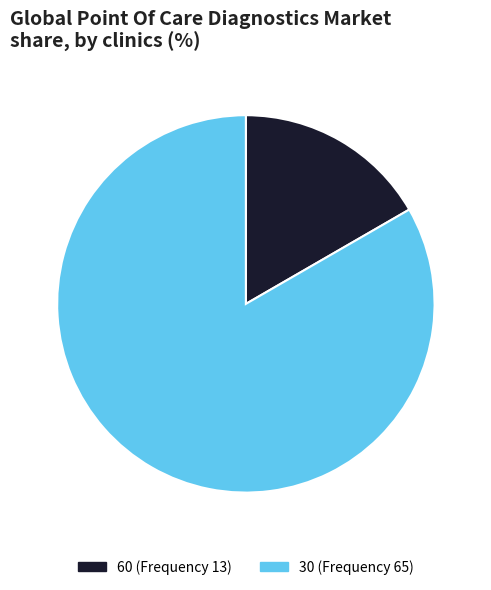

Does any single category account for the majority?

Yes